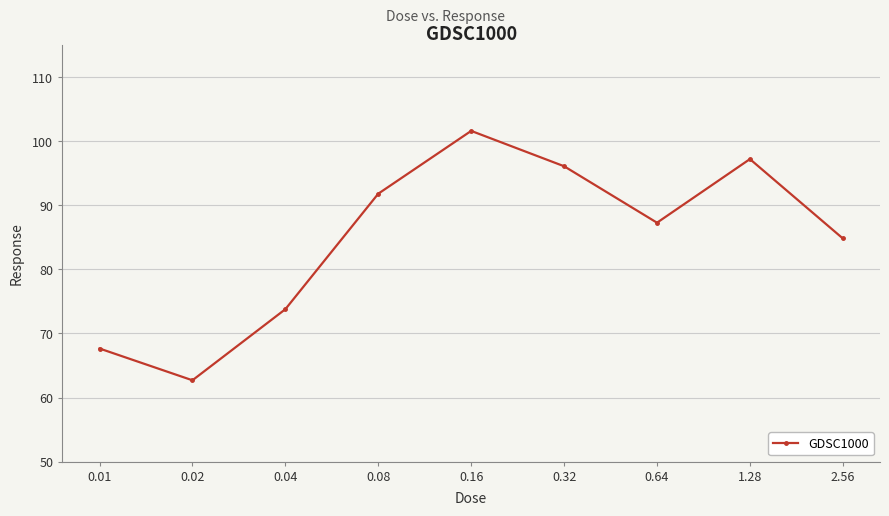

How many interior local peaks (higher than both neighbors) does the data have?

2